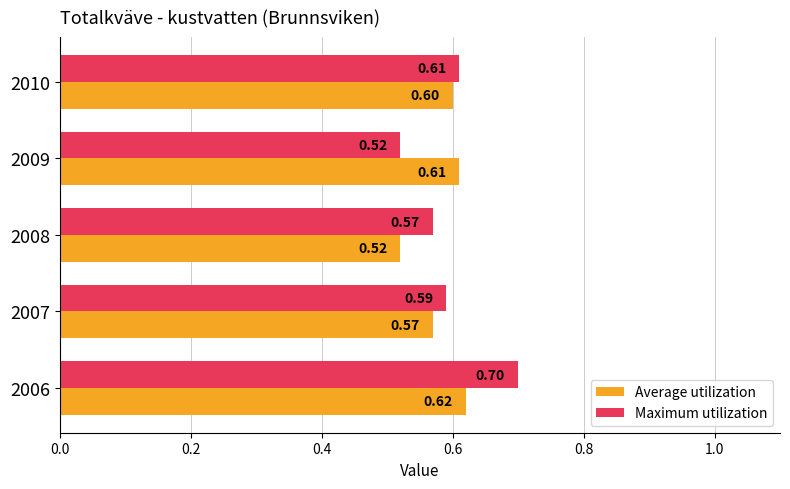

Rank the series at 2006 from lowest to highest value.

Average utilization, Maximum utilization